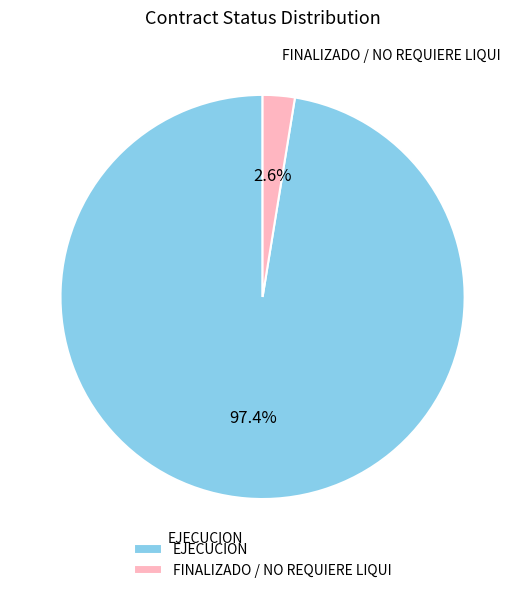

Between FINALIZADO / NO REQUIERE LIQUI and EJECUCION, which is larger?

EJECUCION